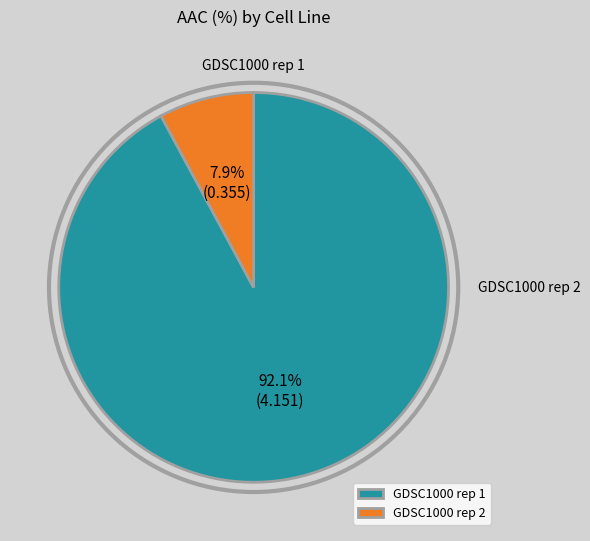

Is it true that GDSC1000 rep 2 is 1% of the pie?

False